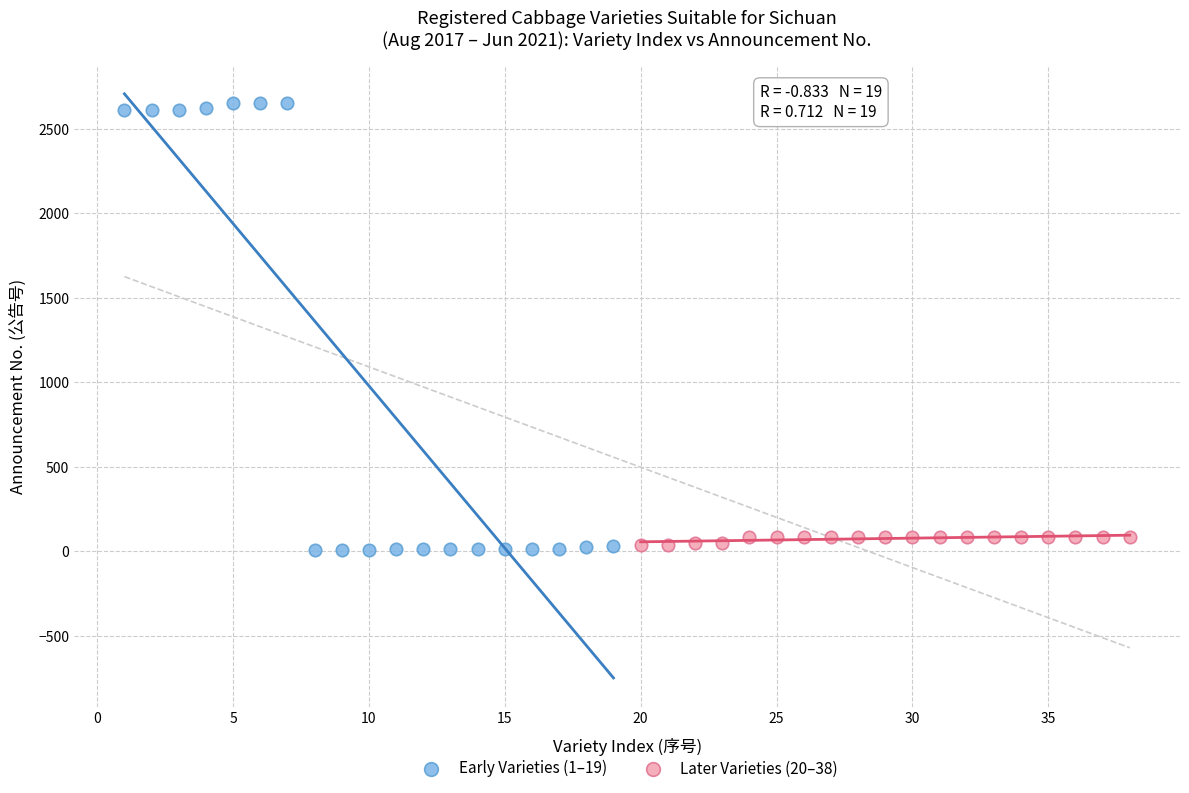

Which series reaches the minimum Y coordinate?

Early Varieties (1–19)